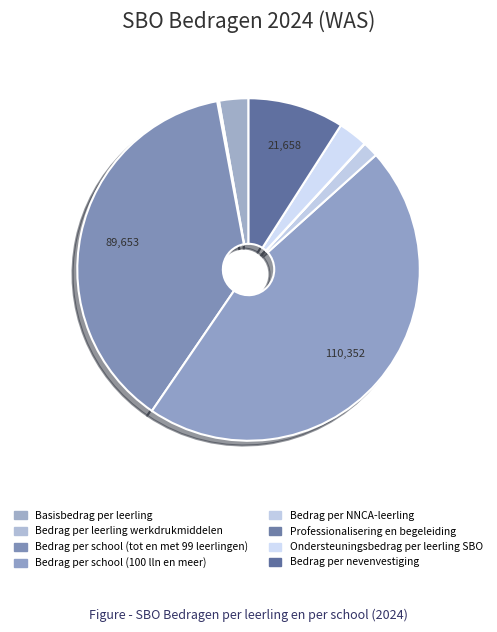

Does Bedrag per NNCA-leerling account for over 50% of the chart?

No